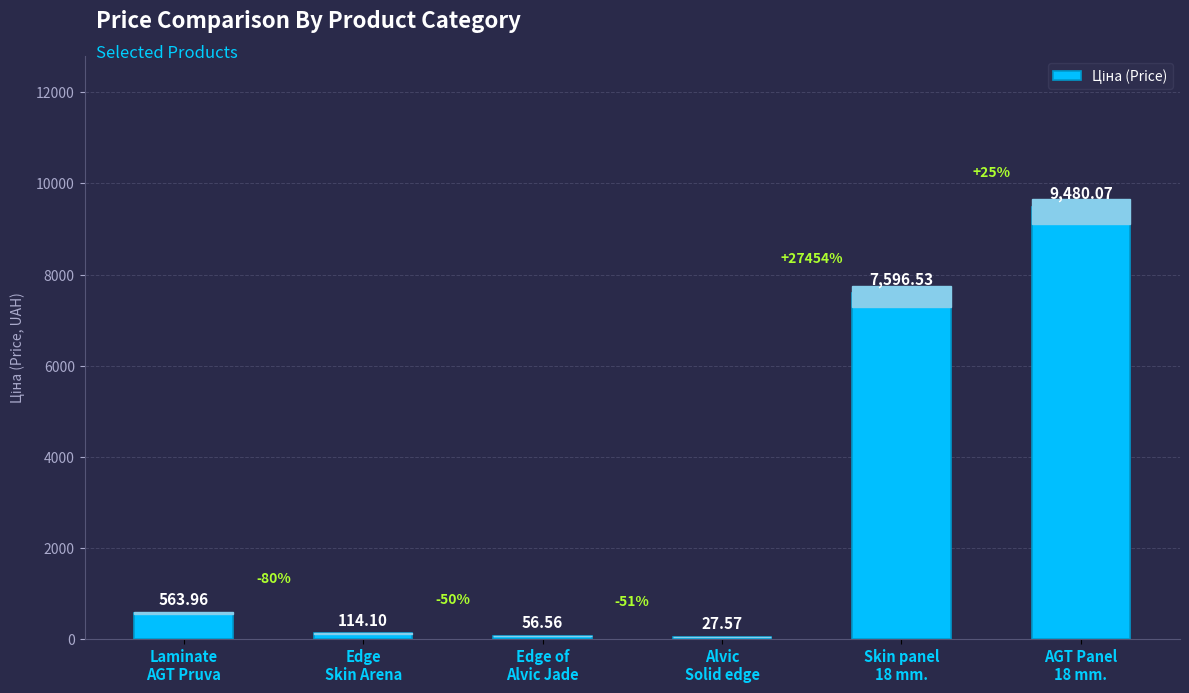

At which category does the chart reach its peak across all series?

AGT Panel
18 mm.